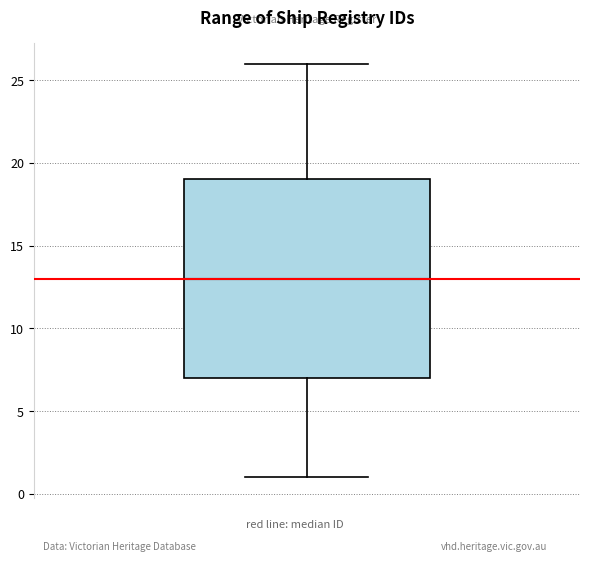

Transcribe this box plot: give where the median line is, the range the box spans, and where the two whiskers end, as read against the y-axis. The values are not printed on the chart, so give them approximately, as read against the axis.

median 13, box 7 to 19, whiskers 1 to 26